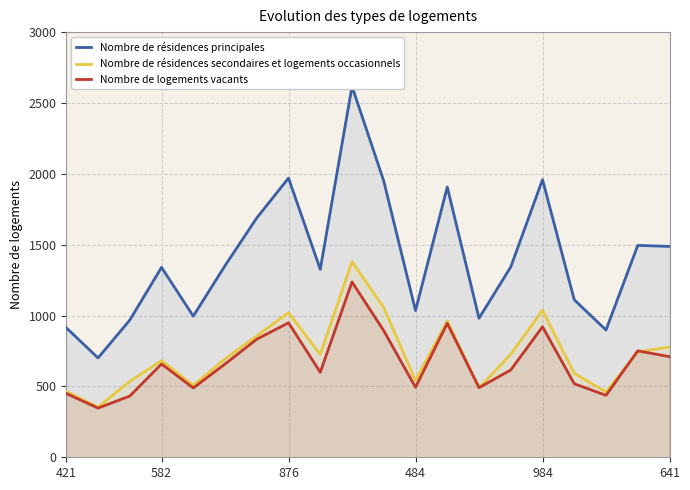

What is the total value across all series at 6?

3378